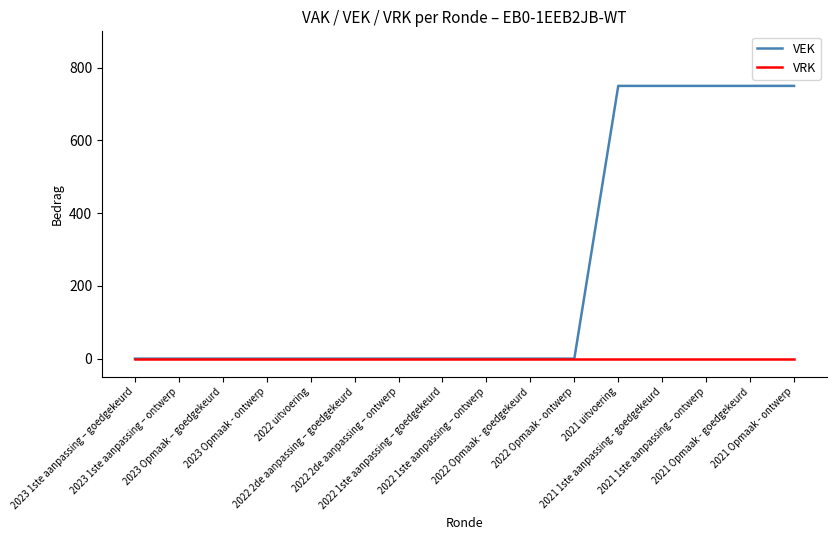

Which series has the largest total across all categories?

VEK